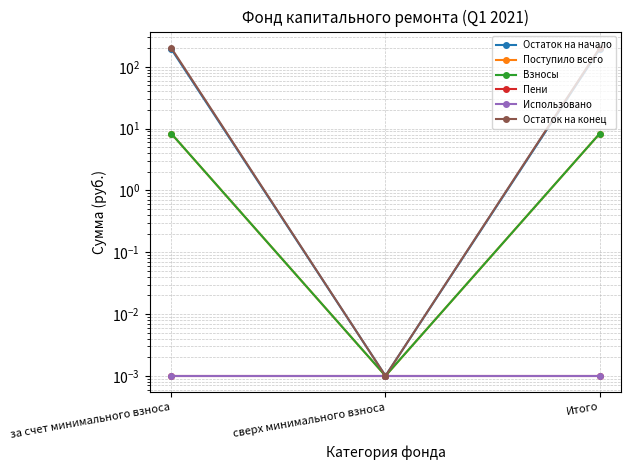

What is the difference between the highest and lowest values at Итого?

202.1